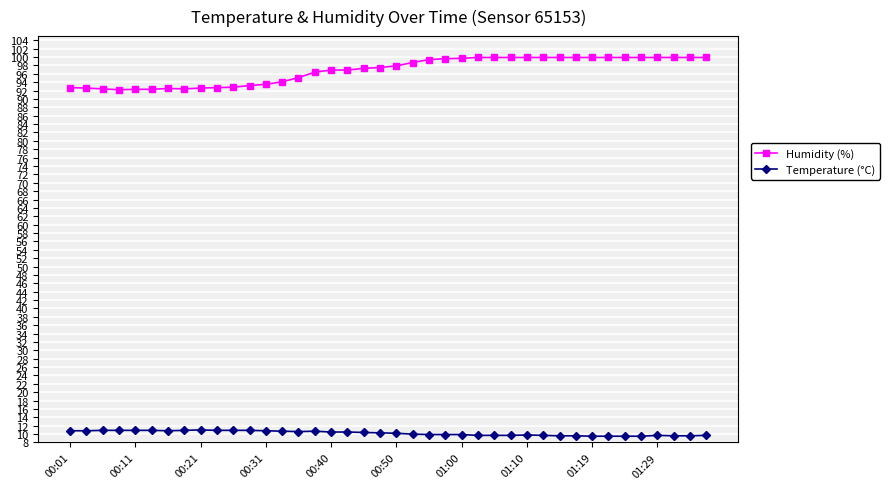

What is the difference between the maximum and second lowest values in the Temperature (°C) series?

1.5